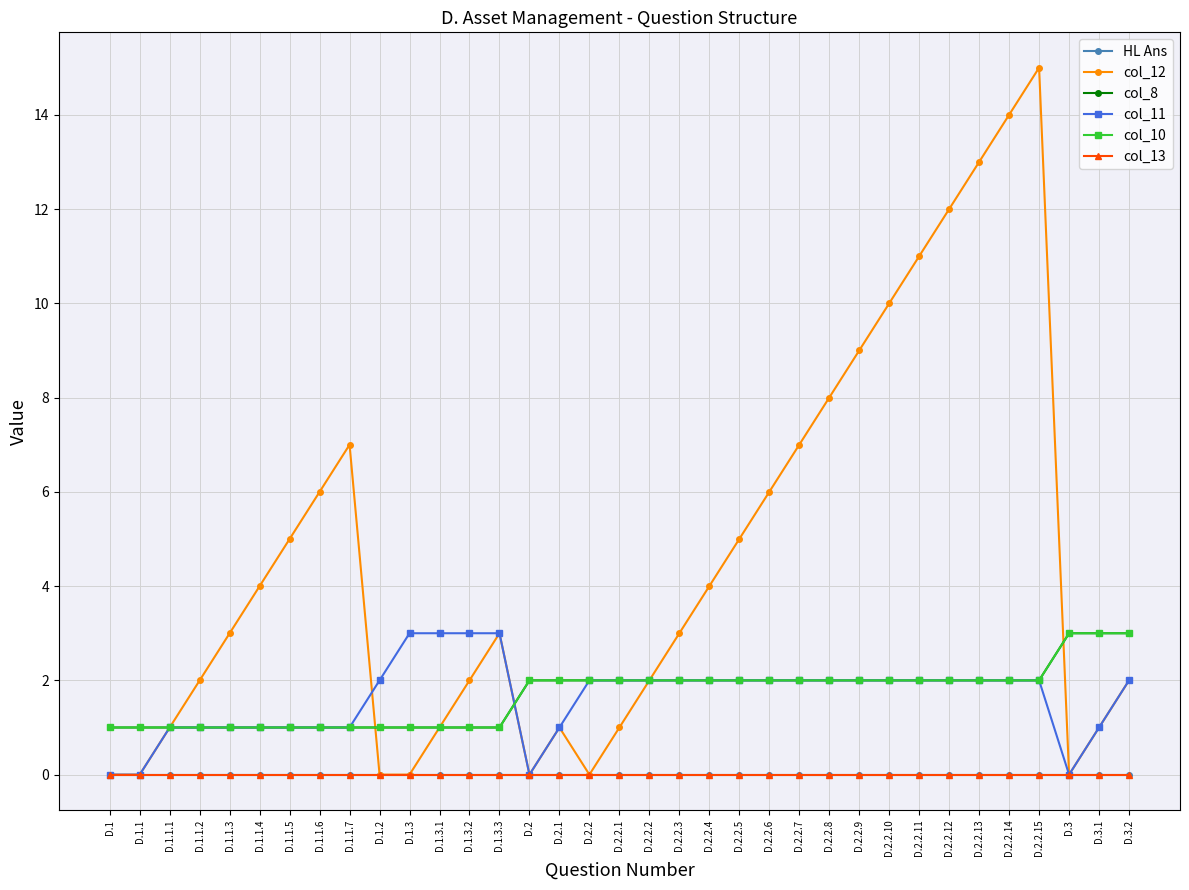

What is the highest value of the col_12 series?

15